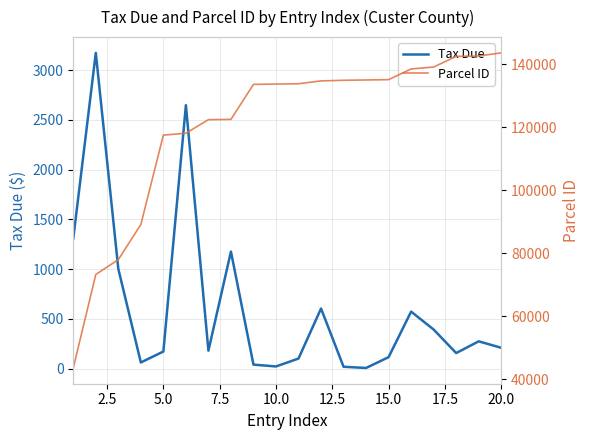

True or false: Tax Due and Parcel ID cross at least once.

False